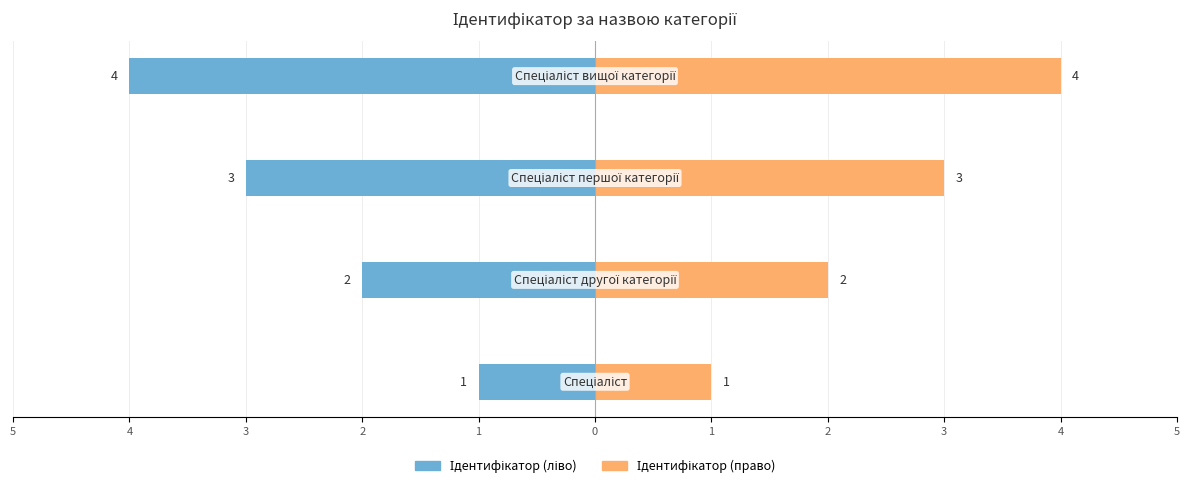

How many categories are shown in the chart?

4